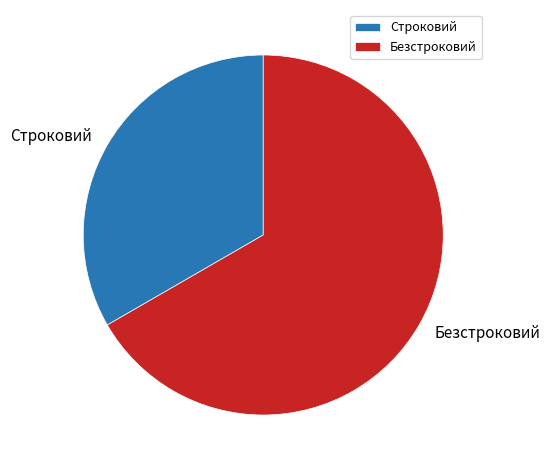

Rank the categories by value from lowest to highest.

Строковий, Безстроковий